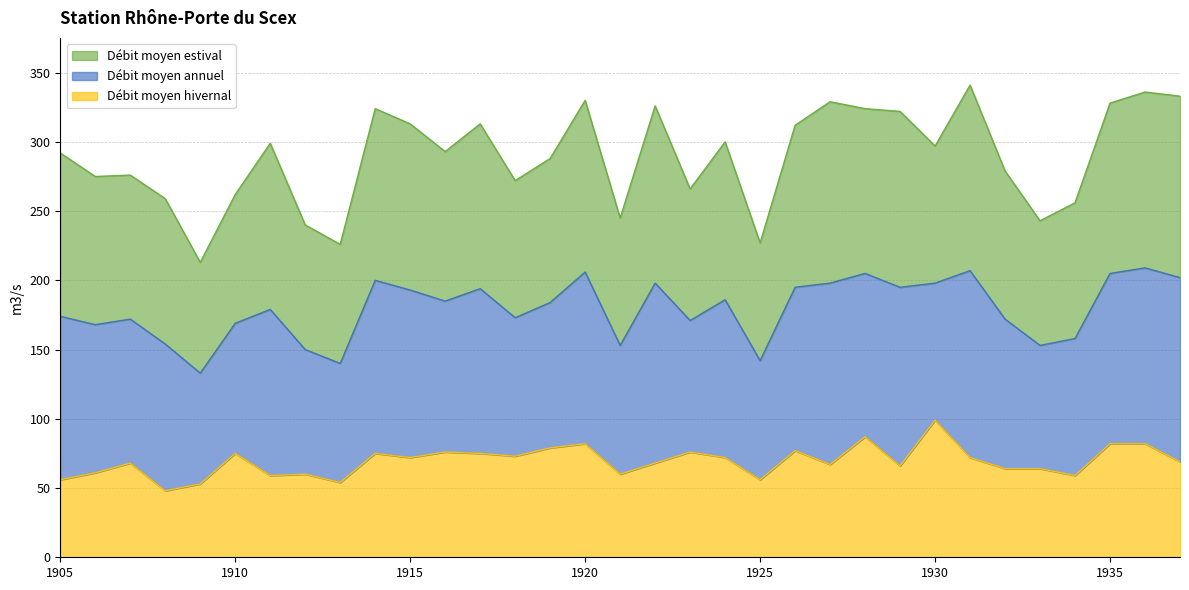

Which has a higher value, 1917 or 1934?

1917